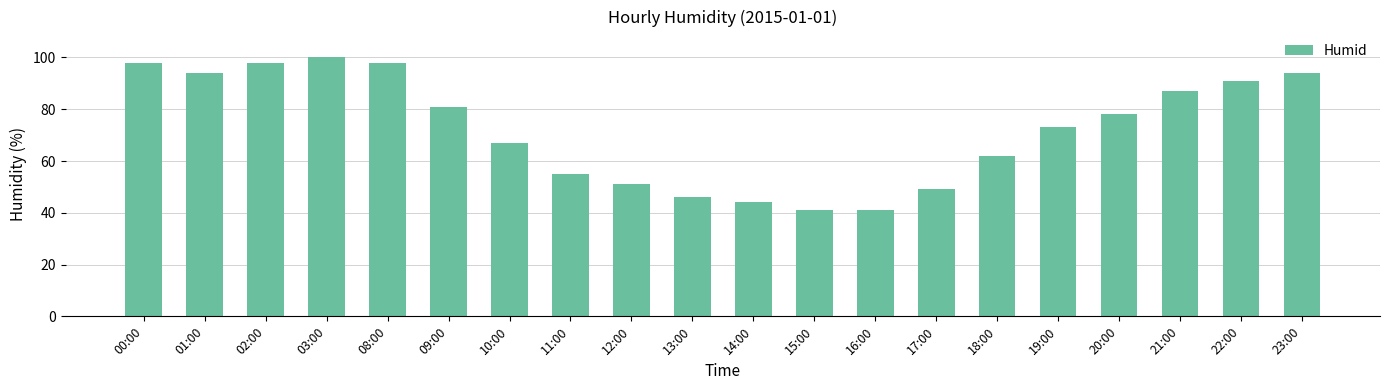

What is the maximum value shown in the chart?

100